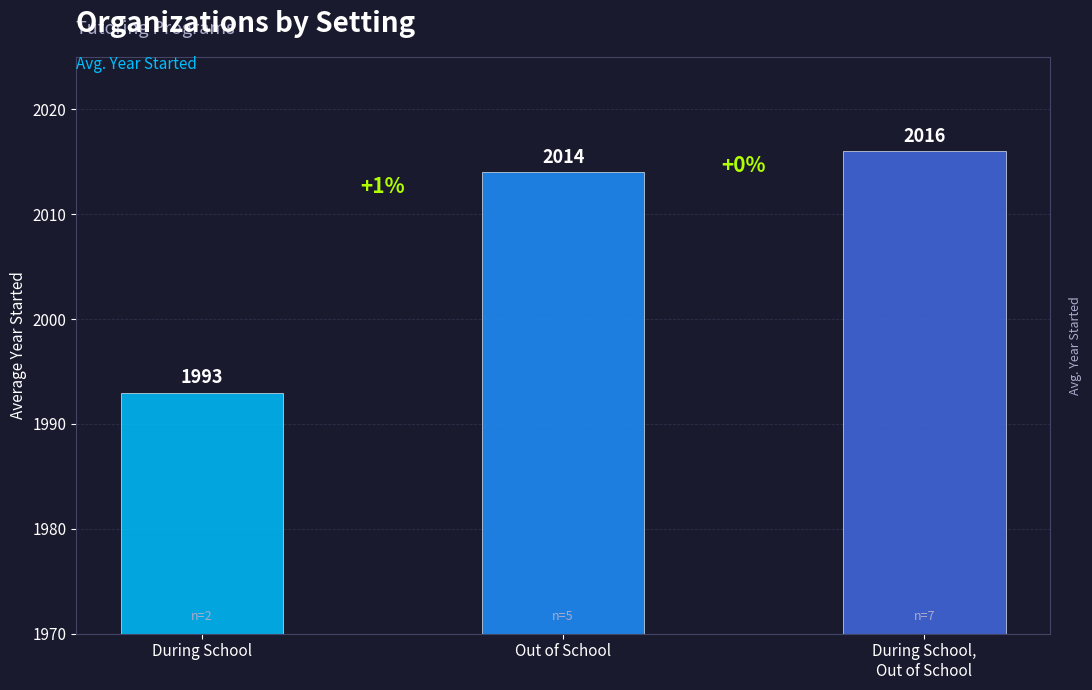

What is the change in value from Out of School to During School,
Out of School?

+2